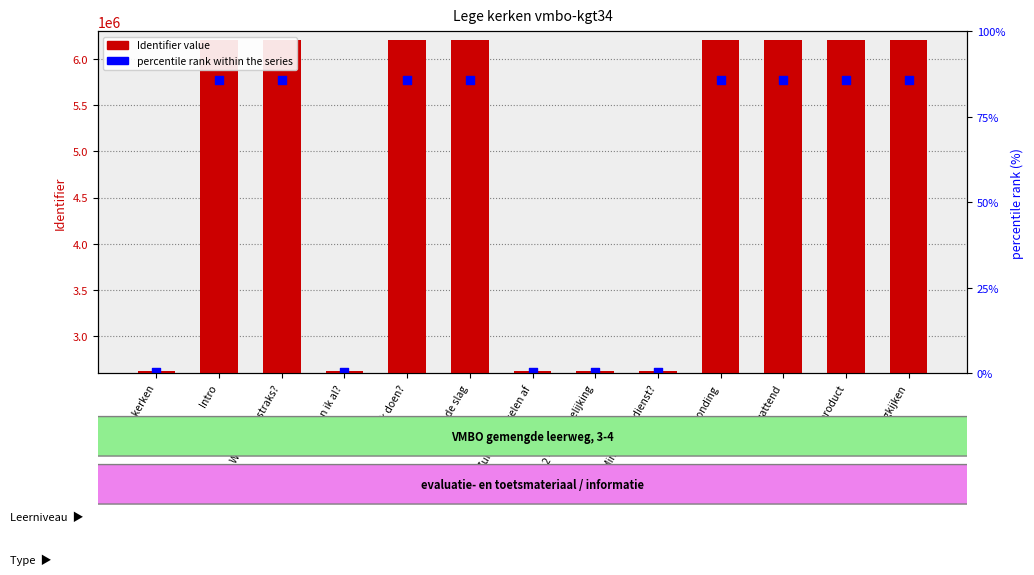

Which series reaches the minimum Y coordinate?

Identifier value